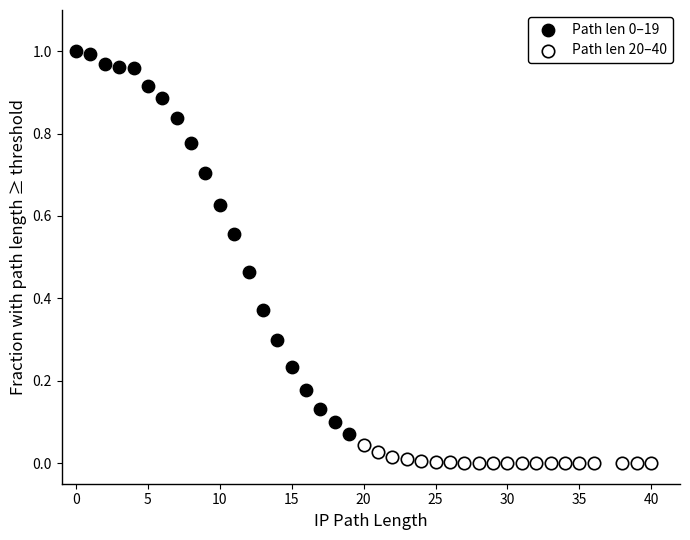

Which series contains the lowest Y value?

Path len 20–40